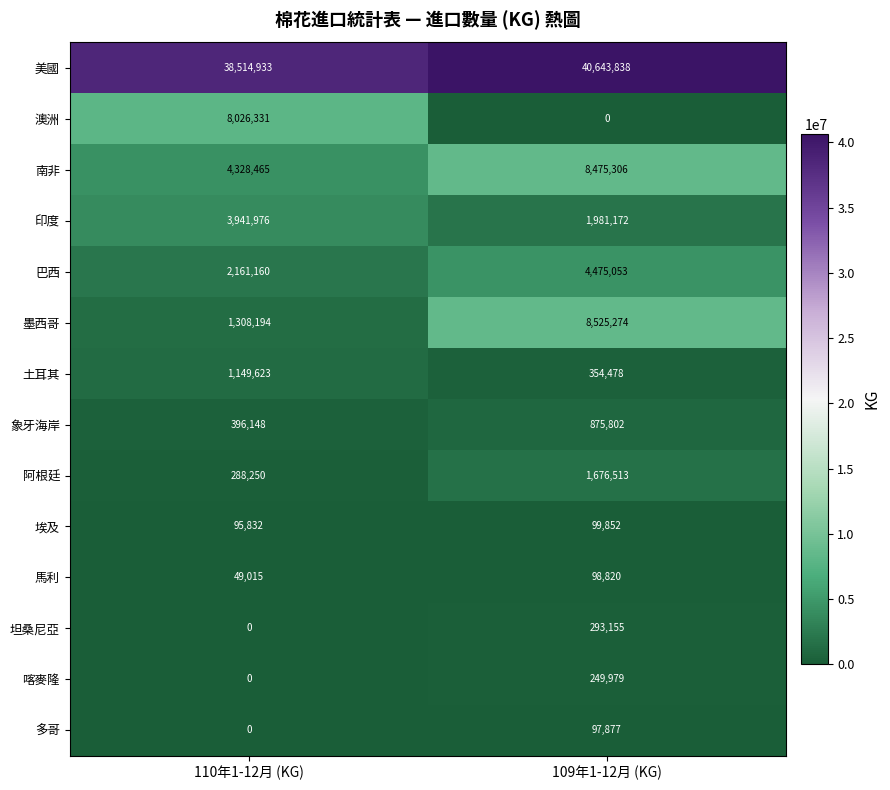

Reading left to right, transcribe all the data shown in this chart.

美國: 110年1-12月 (KG)=38514933	109年1-12月 (KG)=40643838
澳洲: 110年1-12月 (KG)=8026331	109年1-12月 (KG)=0
南非: 110年1-12月 (KG)=4328465	109年1-12月 (KG)=8475306
印度: 110年1-12月 (KG)=3941976	109年1-12月 (KG)=1981172
巴西: 110年1-12月 (KG)=2161160	109年1-12月 (KG)=4475053
墨西哥: 110年1-12月 (KG)=1308194	109年1-12月 (KG)=8525274
土耳其: 110年1-12月 (KG)=1149623	109年1-12月 (KG)=354478
象牙海岸: 110年1-12月 (KG)=396148	109年1-12月 (KG)=875802
阿根廷: 110年1-12月 (KG)=288250	109年1-12月 (KG)=1676513
埃及: 110年1-12月 (KG)=95832	109年1-12月 (KG)=99852
馬利: 110年1-12月 (KG)=49015	109年1-12月 (KG)=98820
坦桑尼亞: 110年1-12月 (KG)=0	109年1-12月 (KG)=293155
喀麥隆: 110年1-12月 (KG)=0	109年1-12月 (KG)=249979
多哥: 110年1-12月 (KG)=0	109年1-12月 (KG)=97877